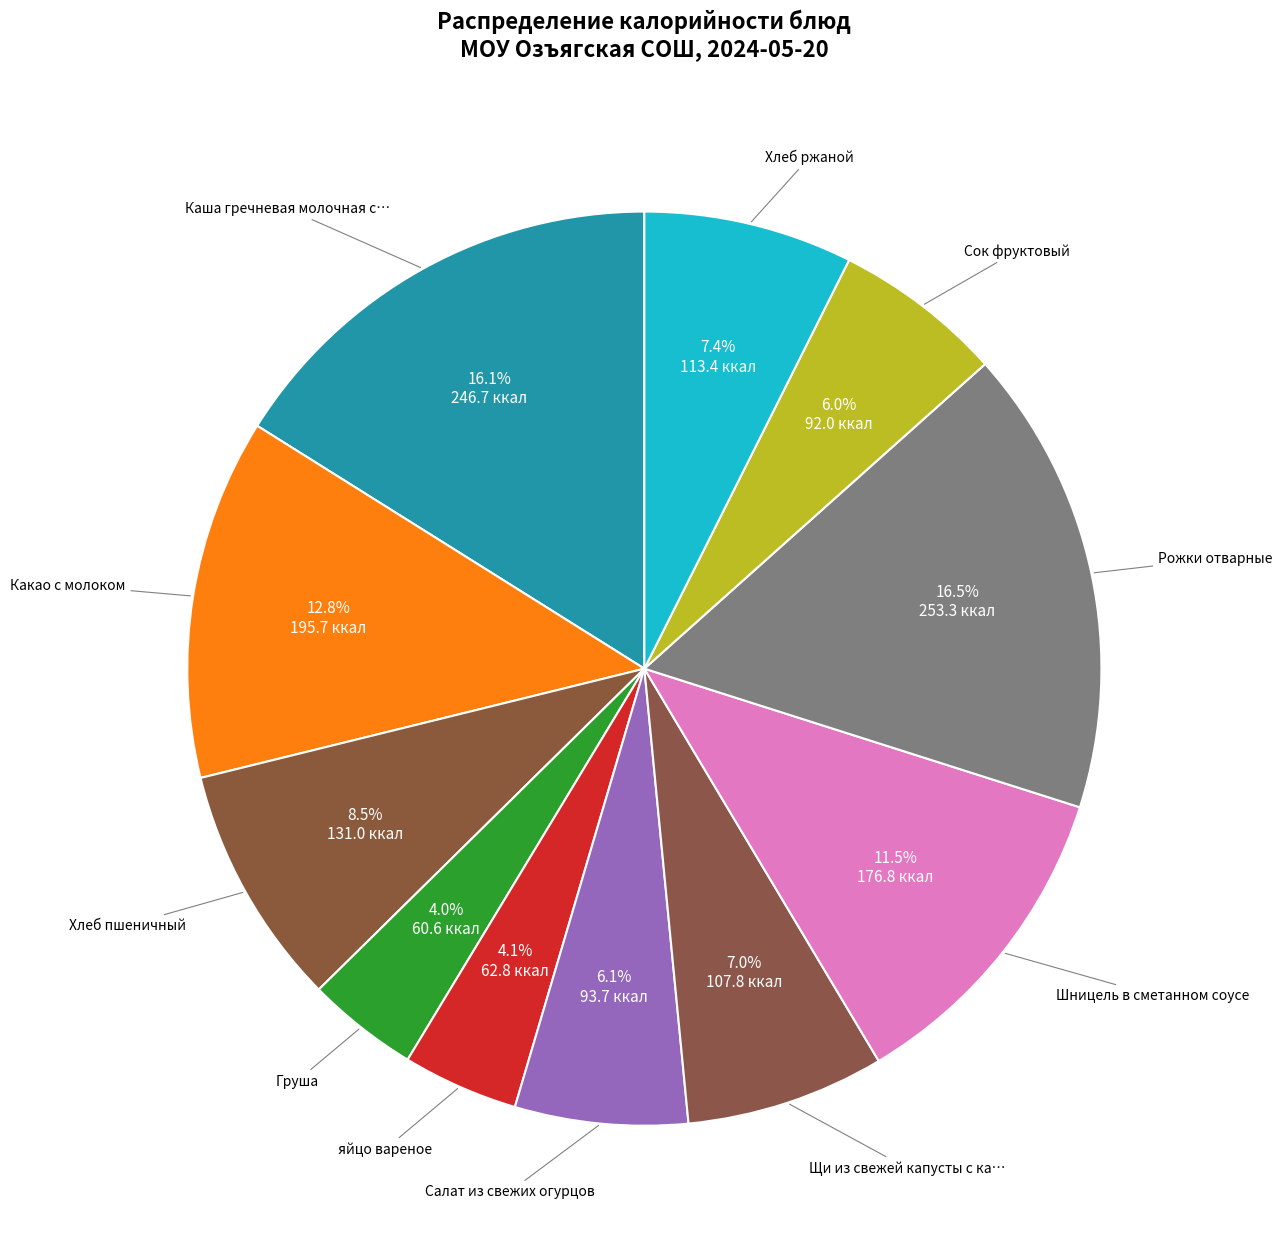

Is there any slice that represents more than half of the pie?

No